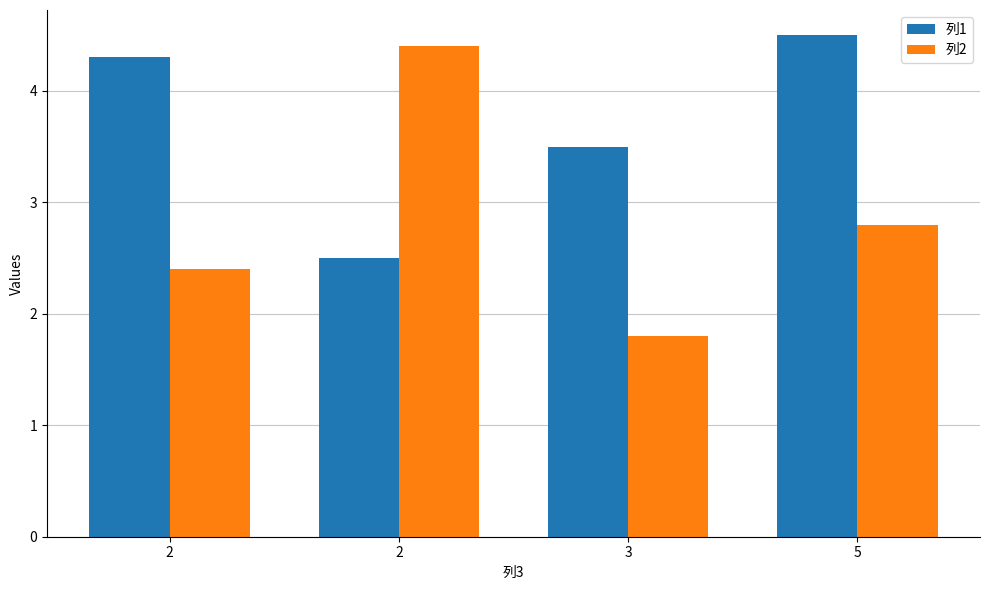

How many data points in 列1 are less than 4?

2